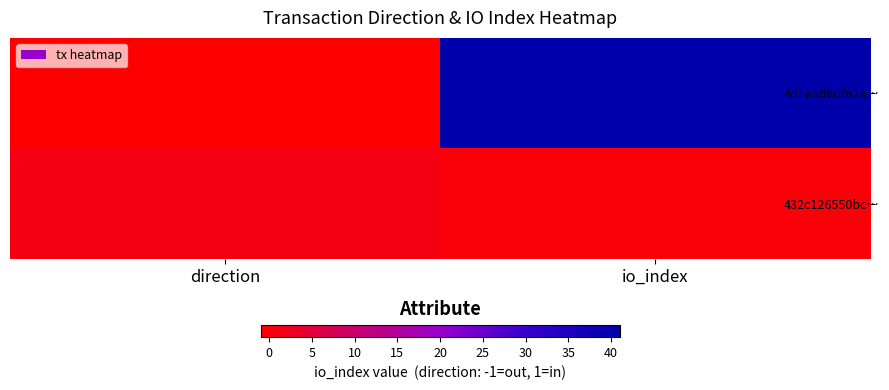

Which series has the largest total across all categories?

4d1a5d8df62a…